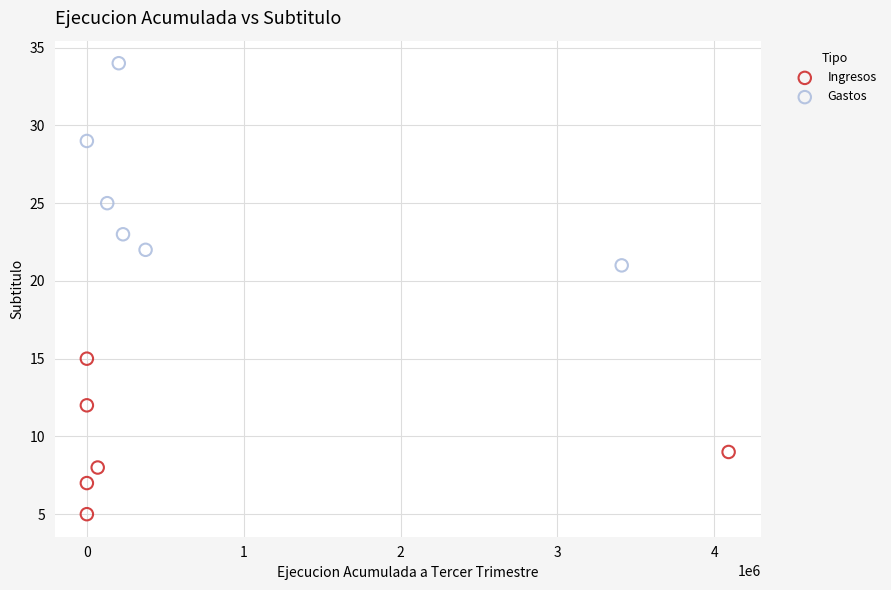

Which series reaches the maximum Y coordinate?

Gastos